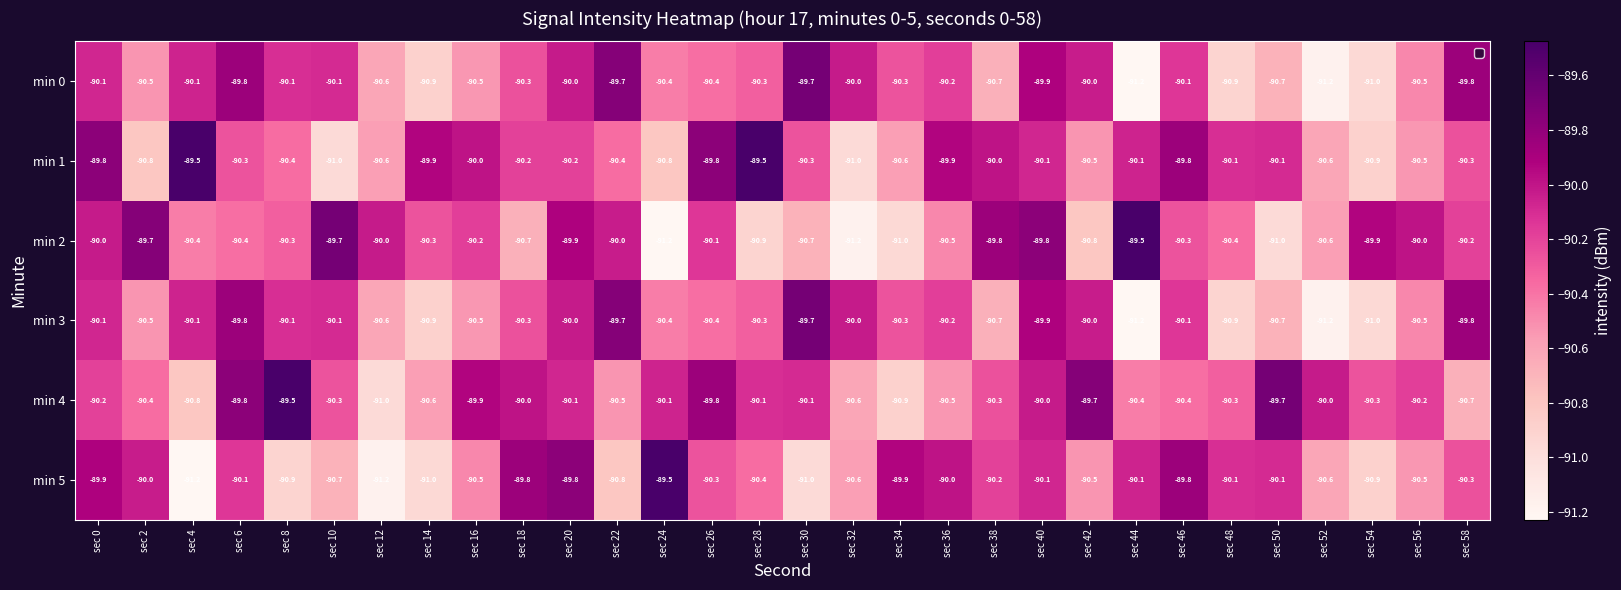

Is it true that min 0 equals -142.5 at sec 6?

False